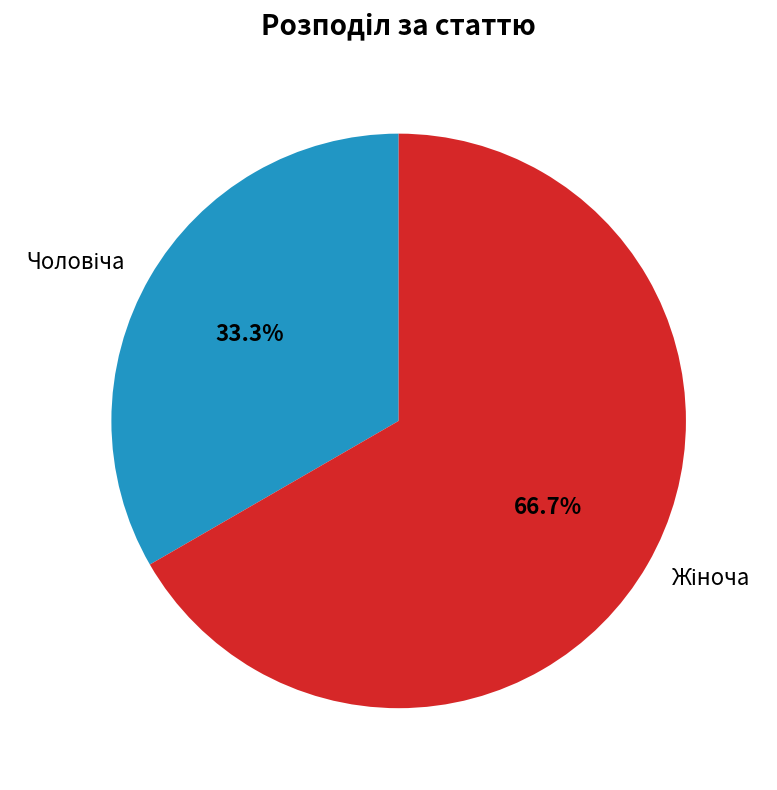

Is there any slice that represents more than half of the pie?

Yes